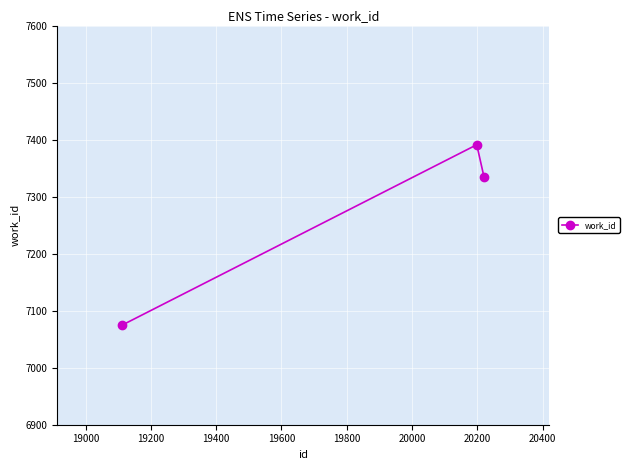

What is the average value?

7267